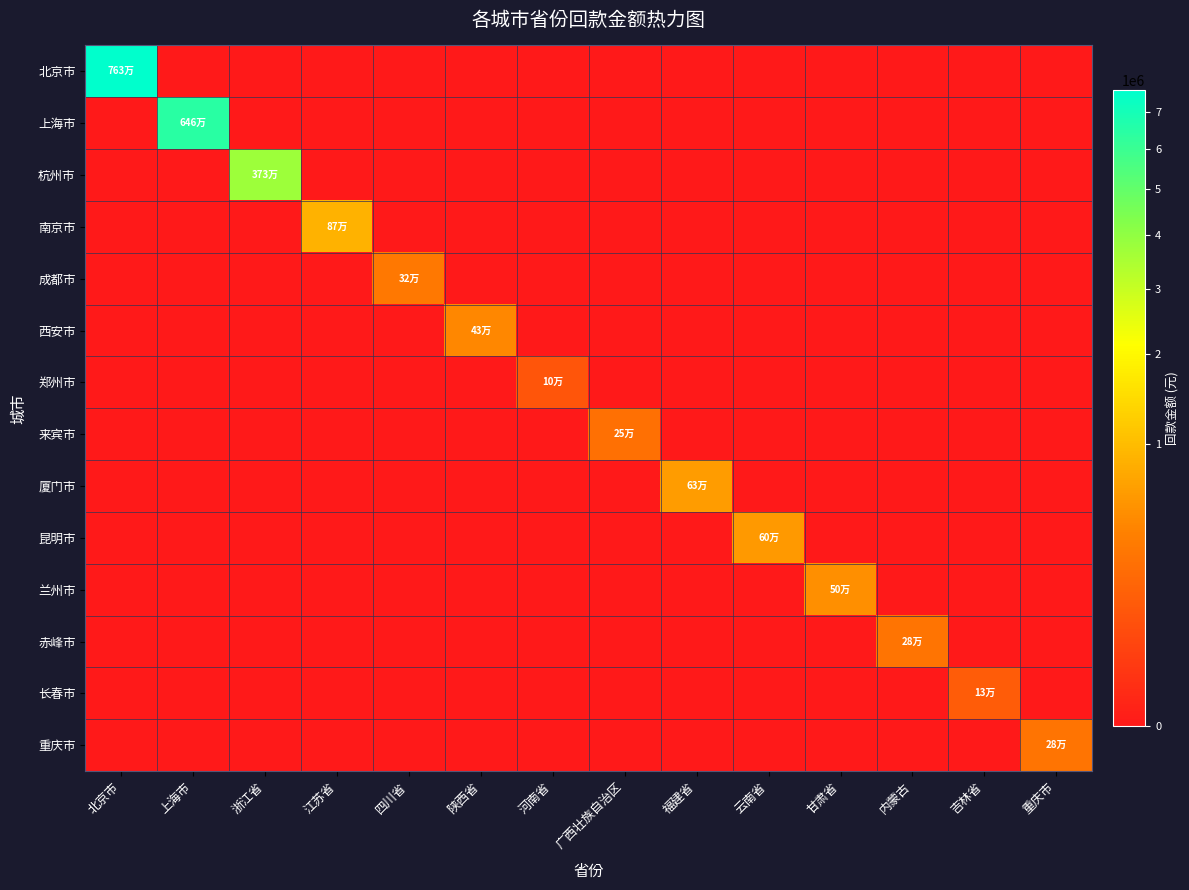

Which category has the lowest value across all series?

上海市